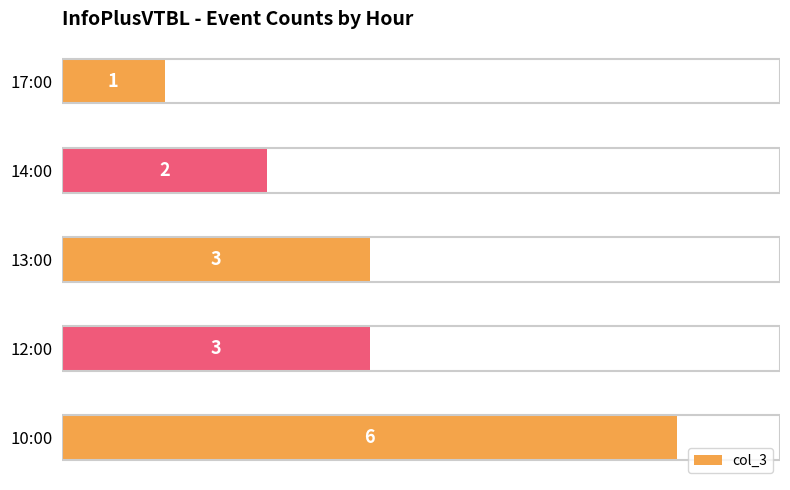

True or false: the data shows 1 at 17:00.

True